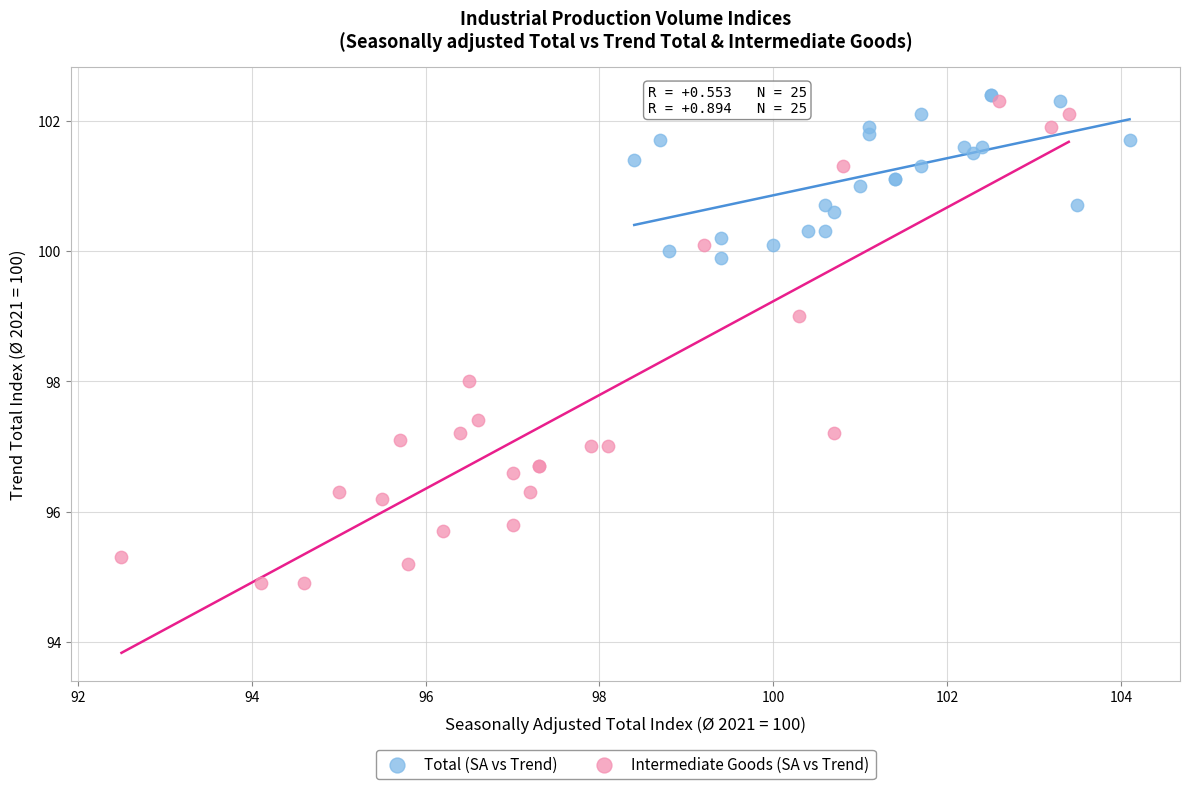

Which series contains the highest Y value?

Total (SA vs Trend)